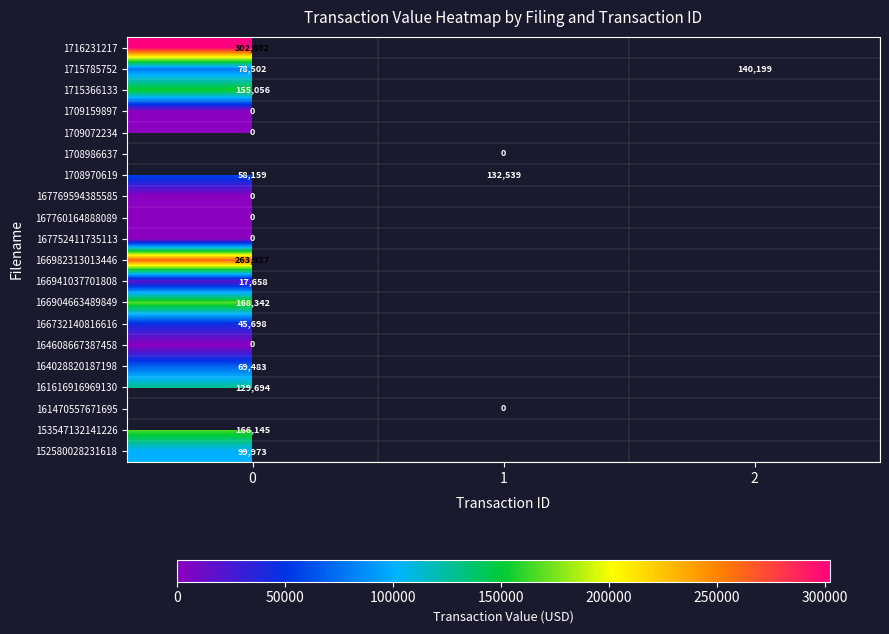

True or false: 1708970619 has a value of 58159 at 0.

True